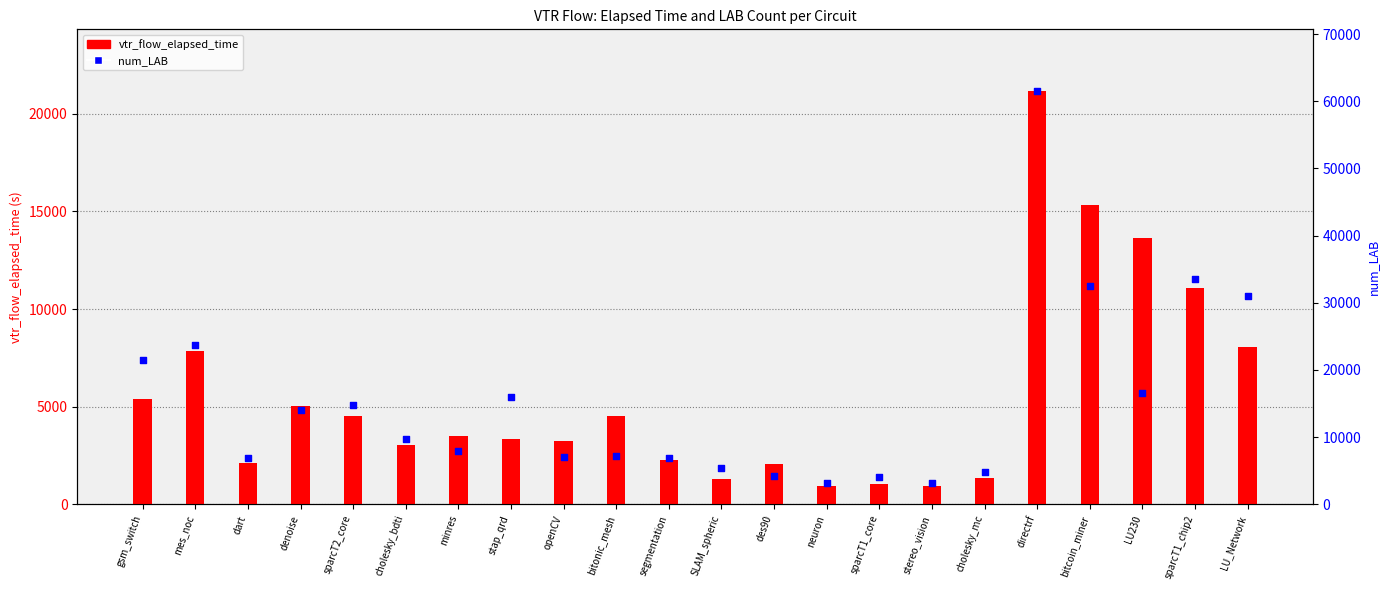

What are all the series names shown in the legend?

vtr_flow_elapsed_time, num_LAB